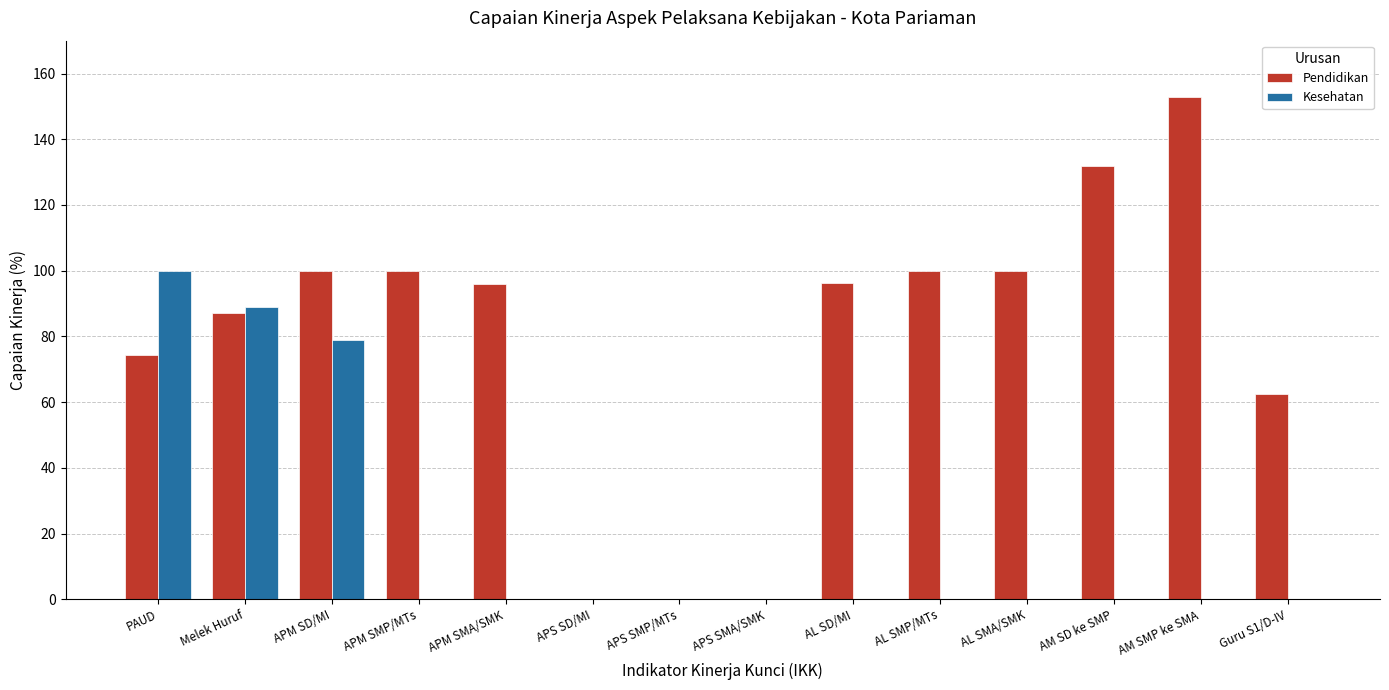

Which series changed the most between PAUD and APS SMP/MTs?

Kesehatan